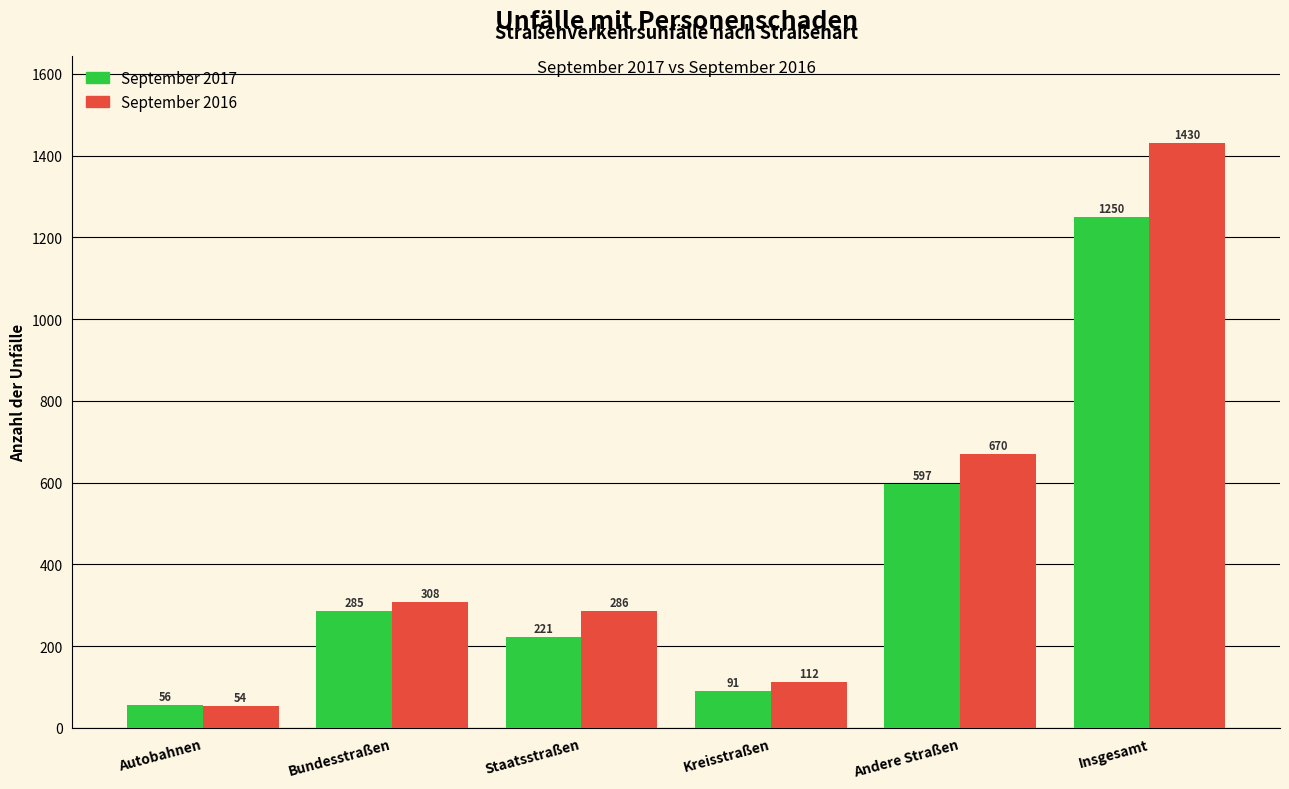

Reading right to left, list all the values displayed in this chart.

September 2017: 1250	597	91	221	285	56
September 2016: 1430	670	112	286	308	54